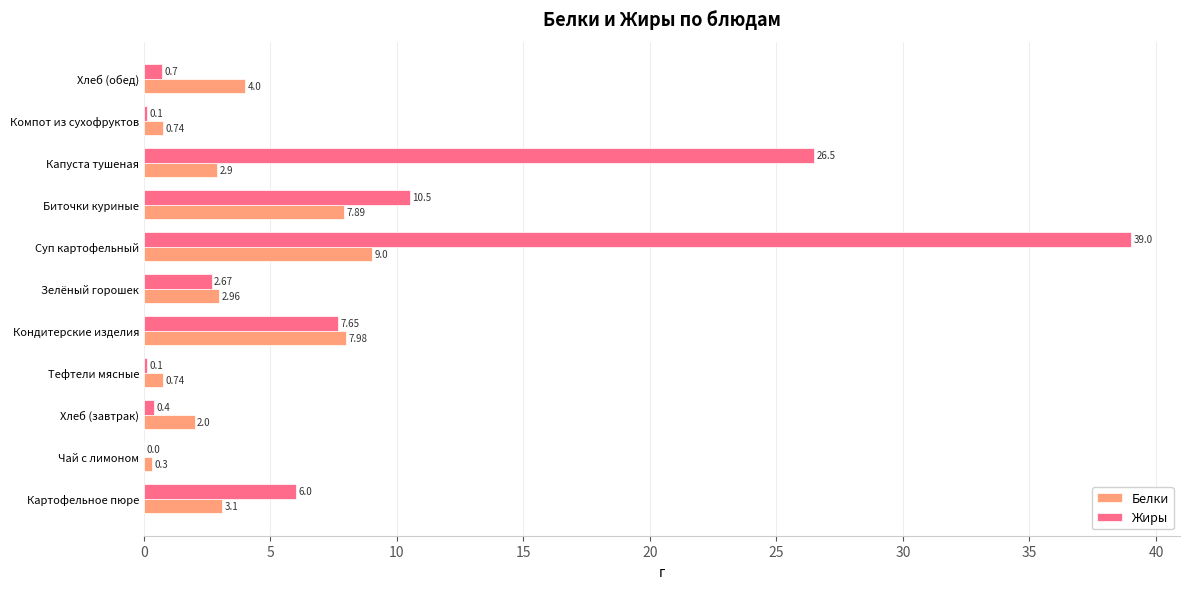

Between Картофельное пюре and Хлеб (обед), which series saw the biggest shift?

Жиры